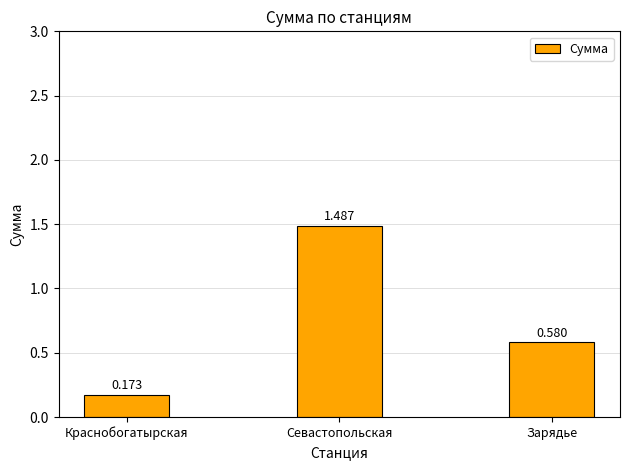

List the labels in order of value, smallest first.

Краснобогатырская, Зарядье, Севастопольская